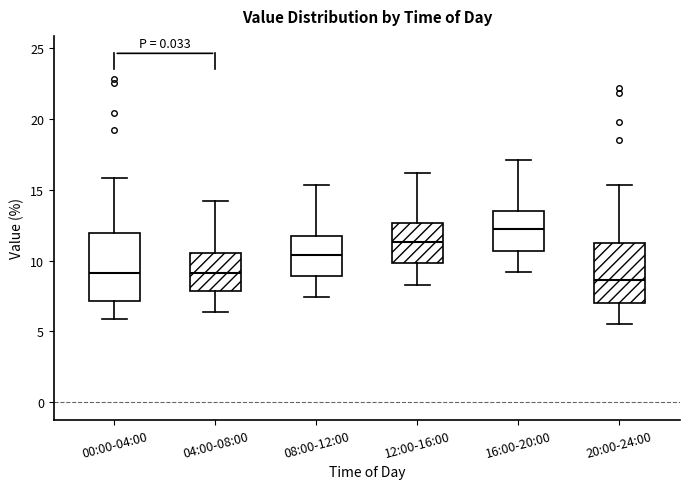

Reading left to right, read every box against the y-axis: the position of its median line, the range the box covers, and the ends of its whiskers. The values are not printed on the chart, so give them approximately, as read against the axis.

00:00-04:00: median 9.0, box 7.0 to 12.0, whiskers 6.0 to 16.0
04:00-08:00: median 9.0, box 8.0 to 10.5, whiskers 6.5 to 14.0
08:00-12:00: median 10.5, box 9.0 to 11.5, whiskers 7.5 to 15.5
12:00-16:00: median 11.5, box 10.0 to 12.5, whiskers 8.5 to 16.0
16:00-20:00: median 12.0, box 10.5 to 13.5, whiskers 9.0 to 17.0
20:00-24:00: median 8.5, box 7.0 to 11.5, whiskers 5.5 to 15.5